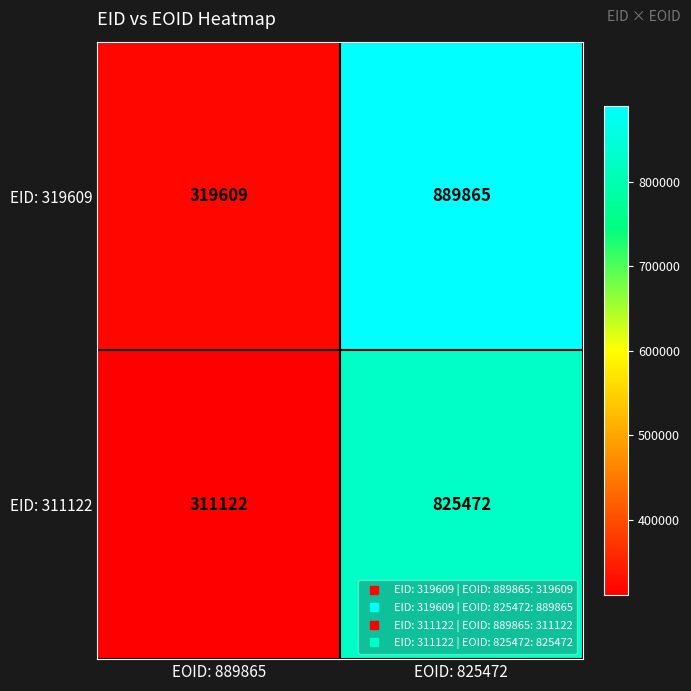

What is the sum of all EID: 319609 values?

1209474